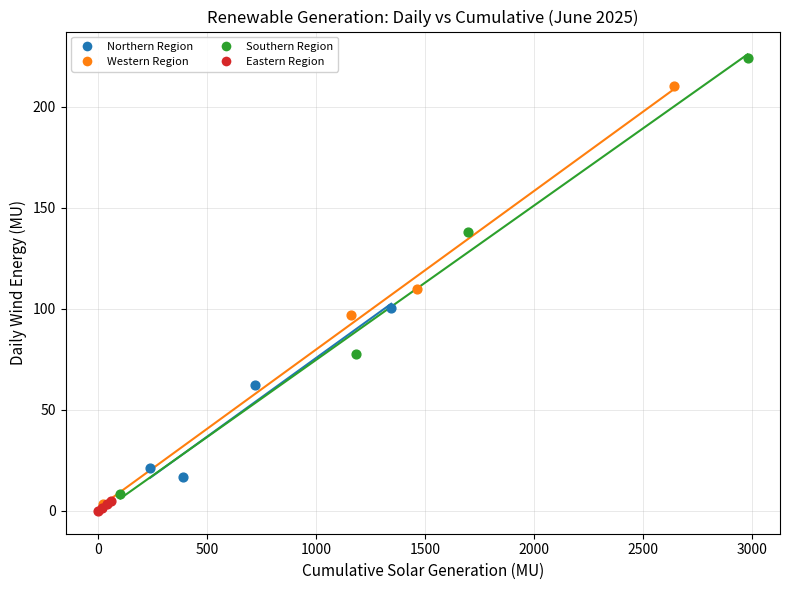

Which series has the widest spread of Y values?

Southern Region